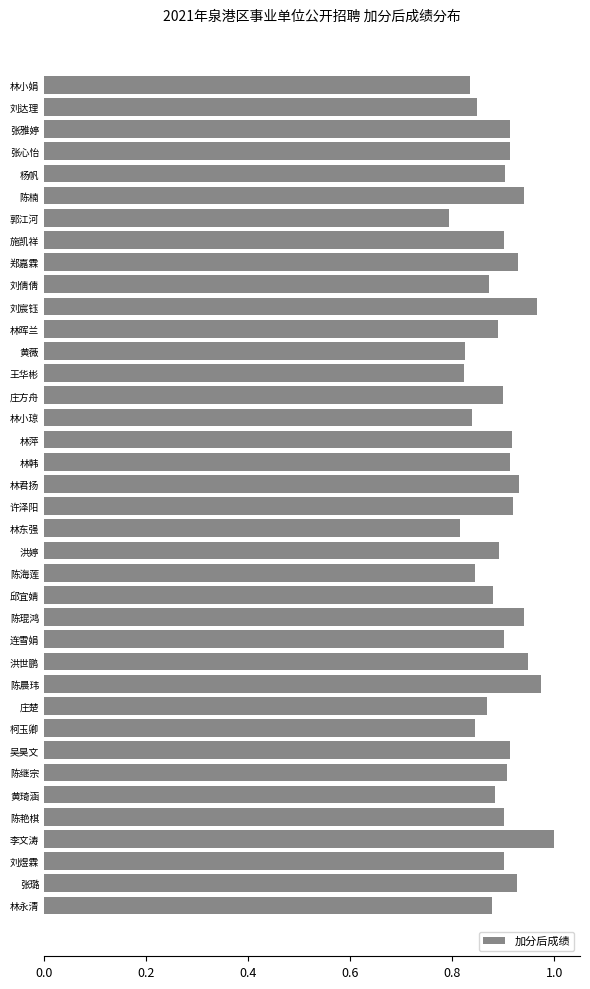

What is the sum of the values at 连雪娟 and 刘倩倩?

1.8